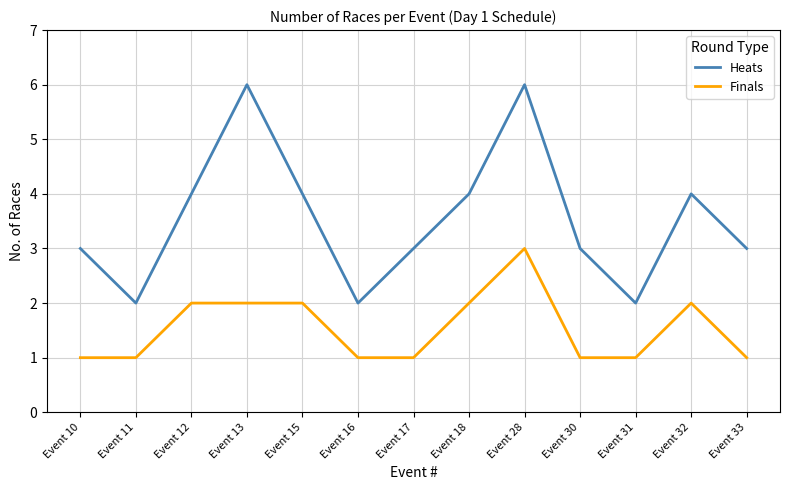

At which category is the sum across all series the highest?

Event 28